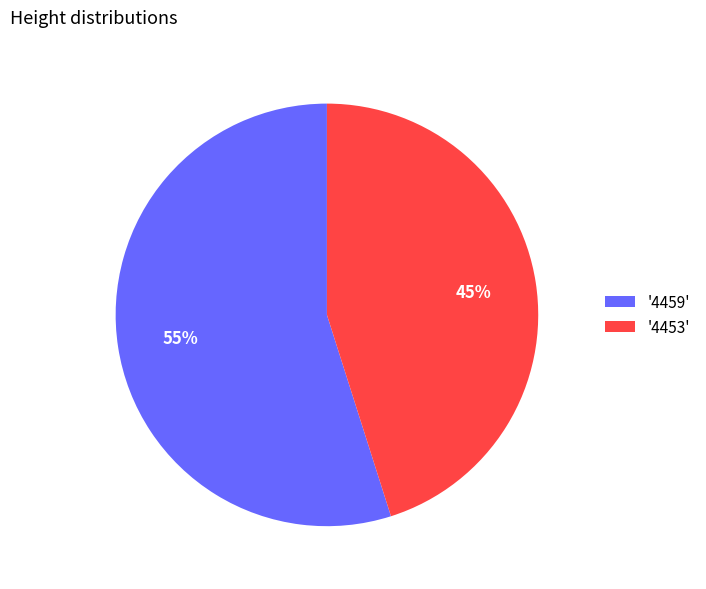

Is it true that '4453' is 60% of the pie?

False